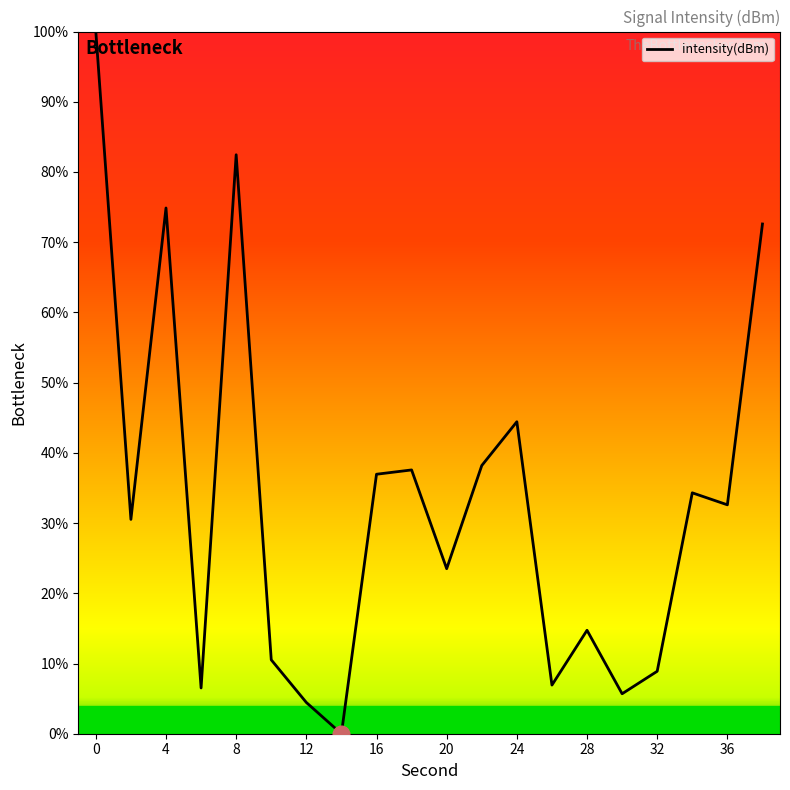

What is the difference between the maximum and minimum values?

100.0